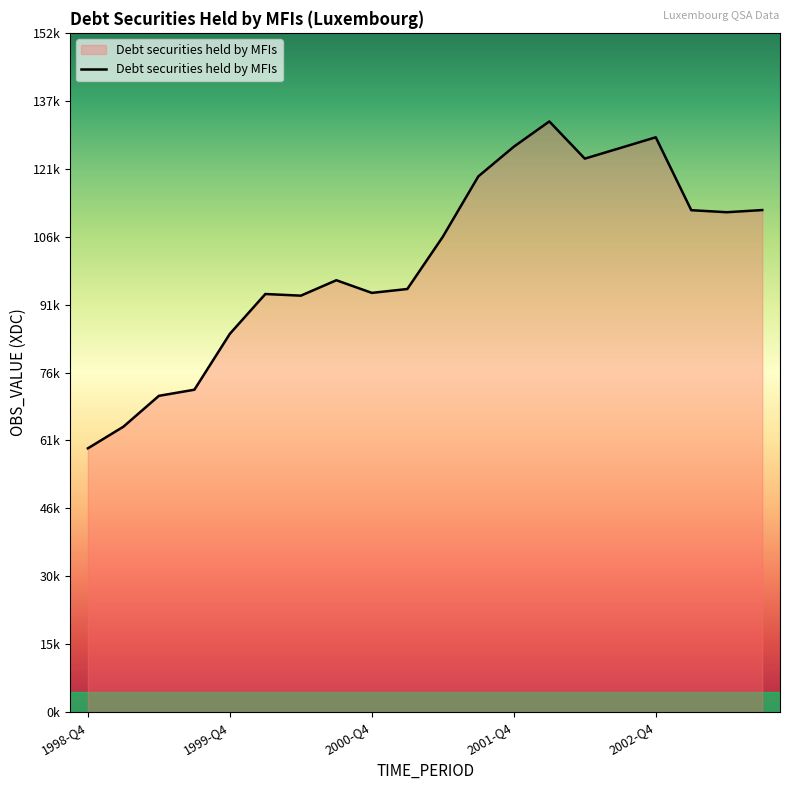

Does the chart display data point markers on the line(s)?

No